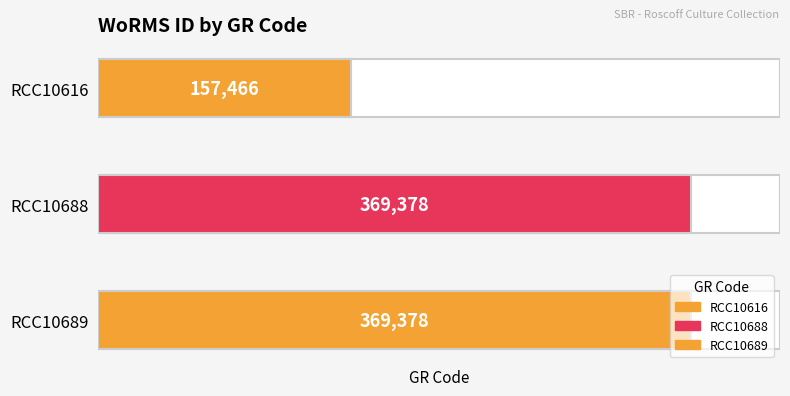

What is the smallest value displayed?

157466